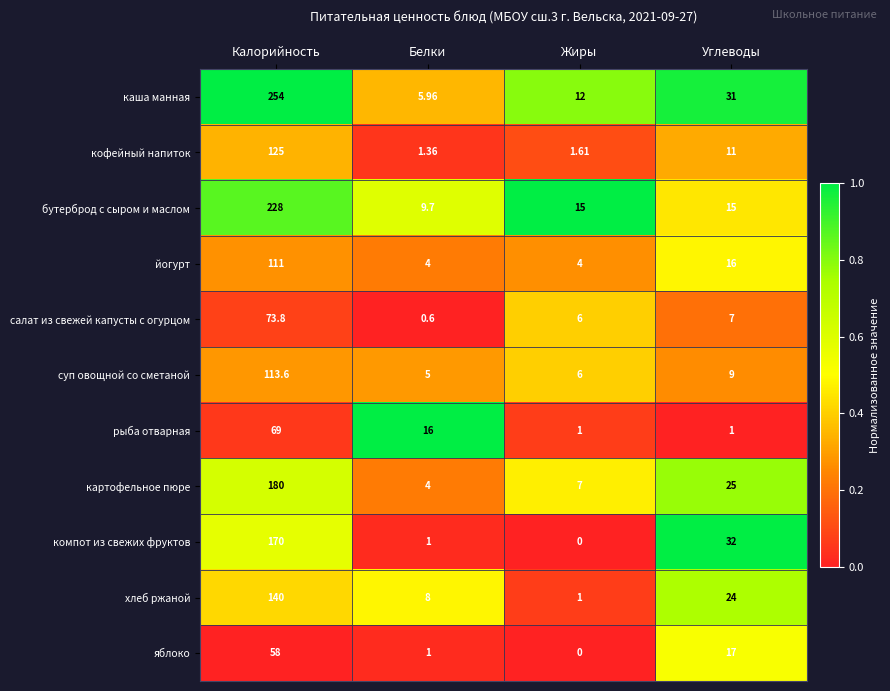

How many data points does each series have?

4